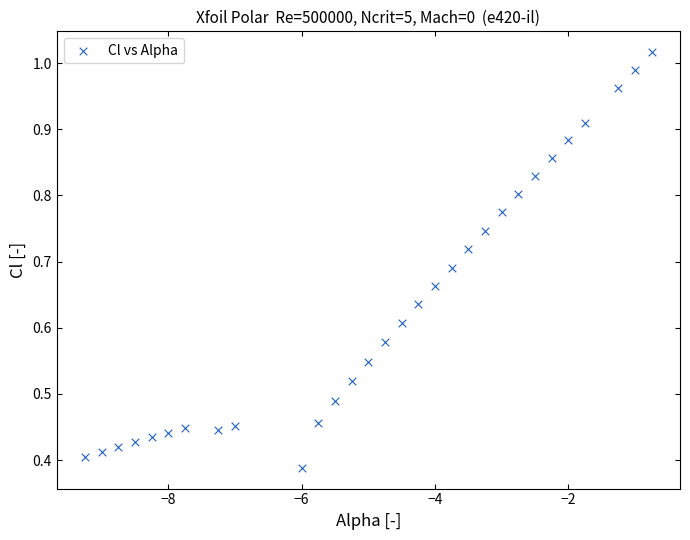

What is the range of X values (max minus min)?

8.5